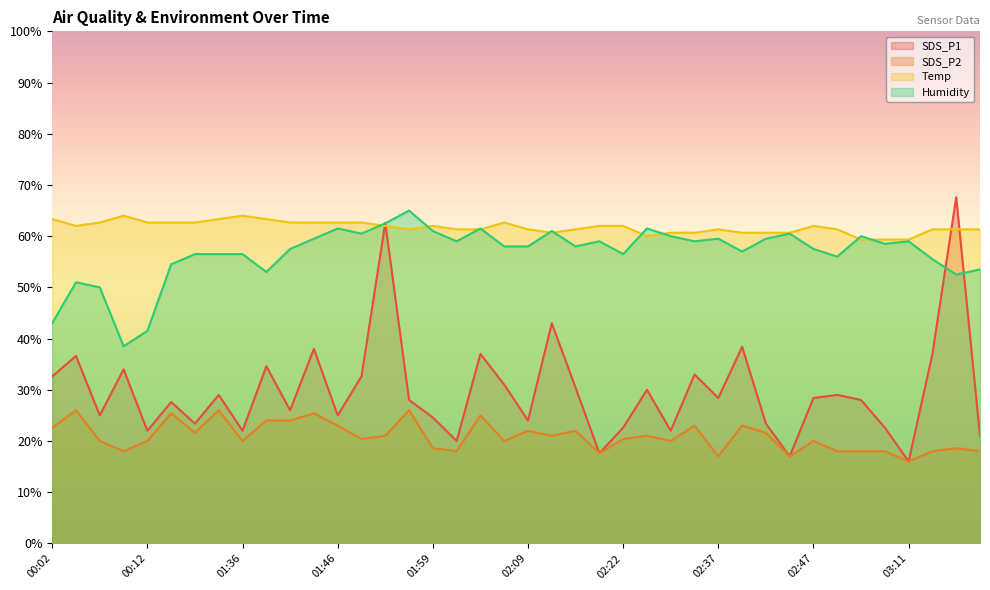

What is the difference between the second highest and minimum values in the SDS_P2 series?

10.0